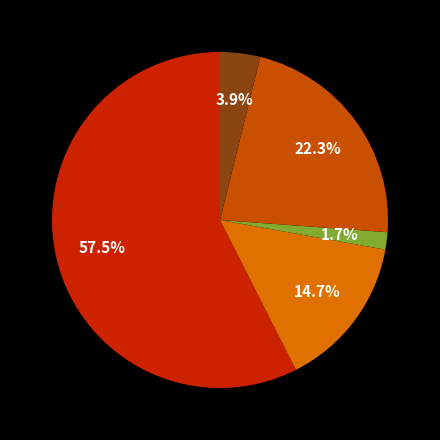

Does any single category account for the majority?

Yes